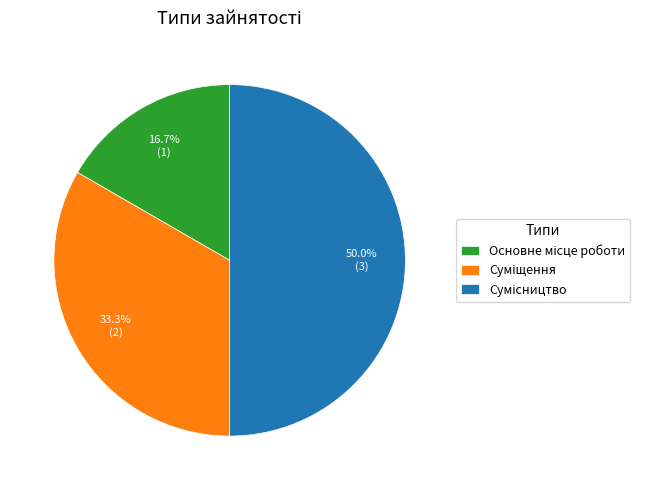

The Сумісництво slice represents 55% of the pie. True or false?

False